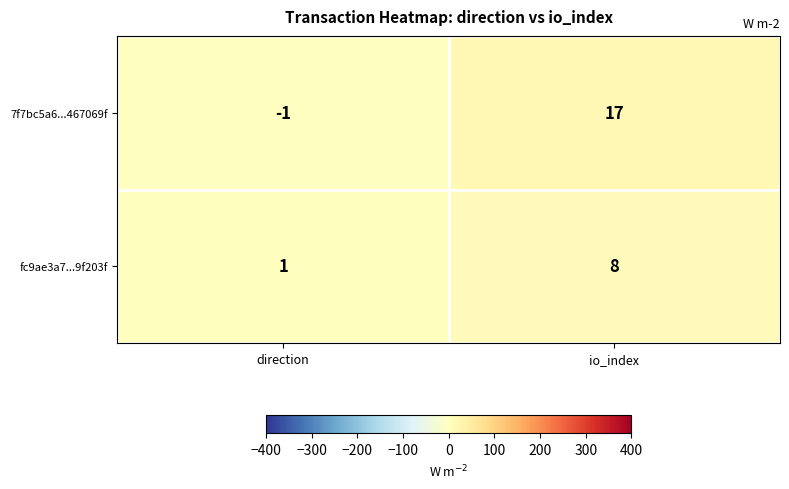

Reading left to right, extract all data points from this chart.

7f7bc5a6...467069f: direction=-1	io_index=17
fc9ae3a7...9f203f: direction=1	io_index=8